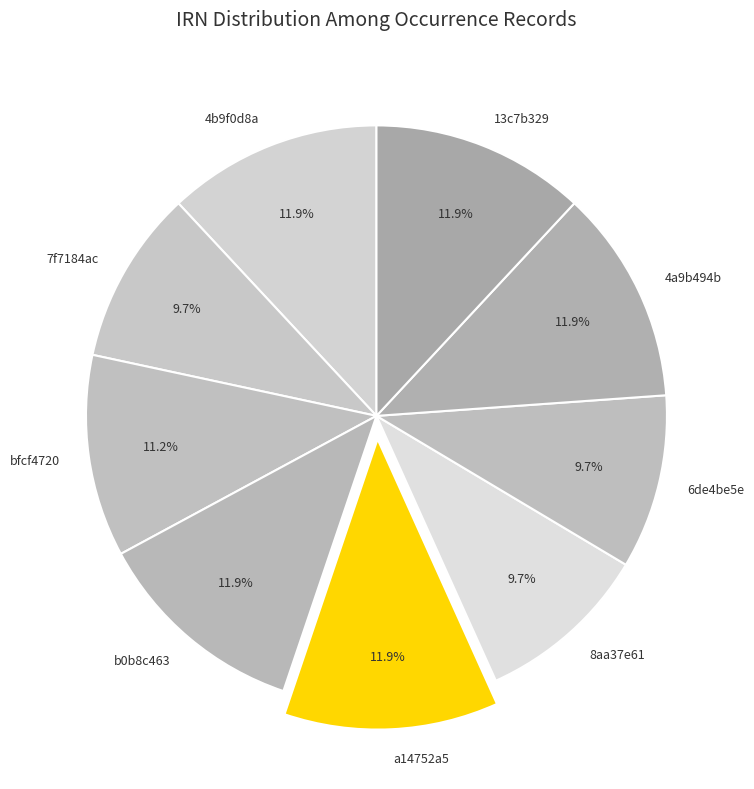

Does any single category account for the majority?

No